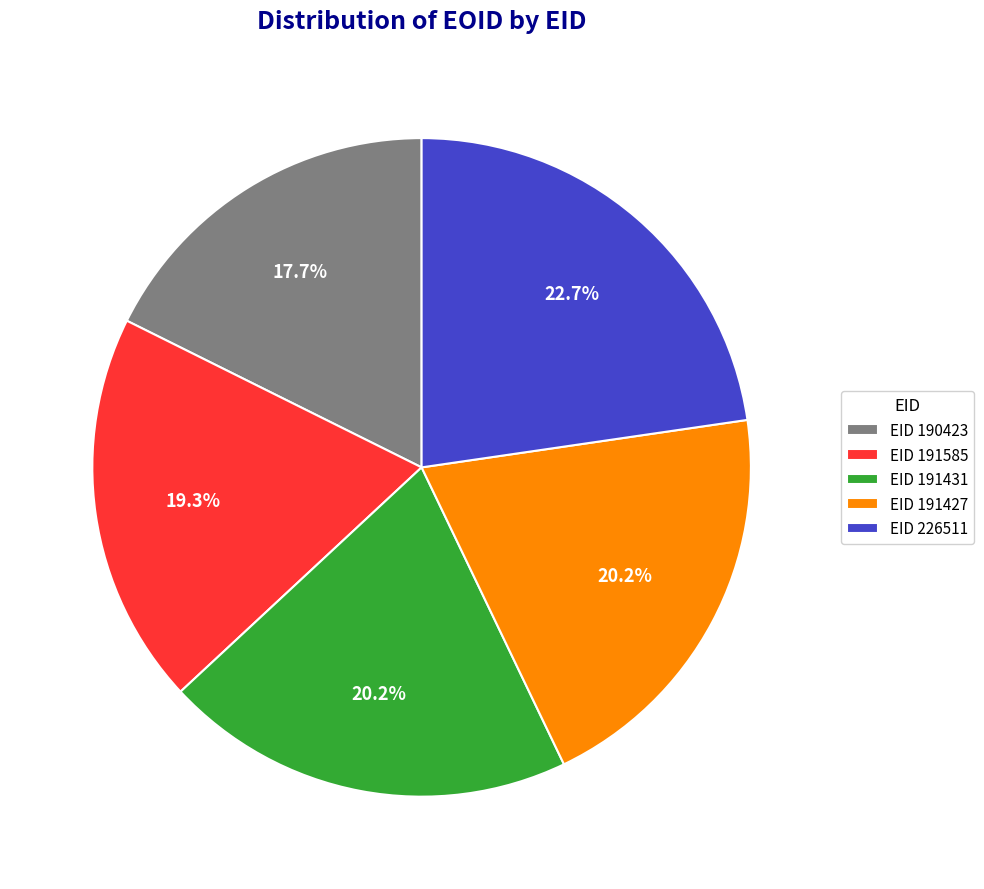

Does EID 191585 represent more than half of the total?

No